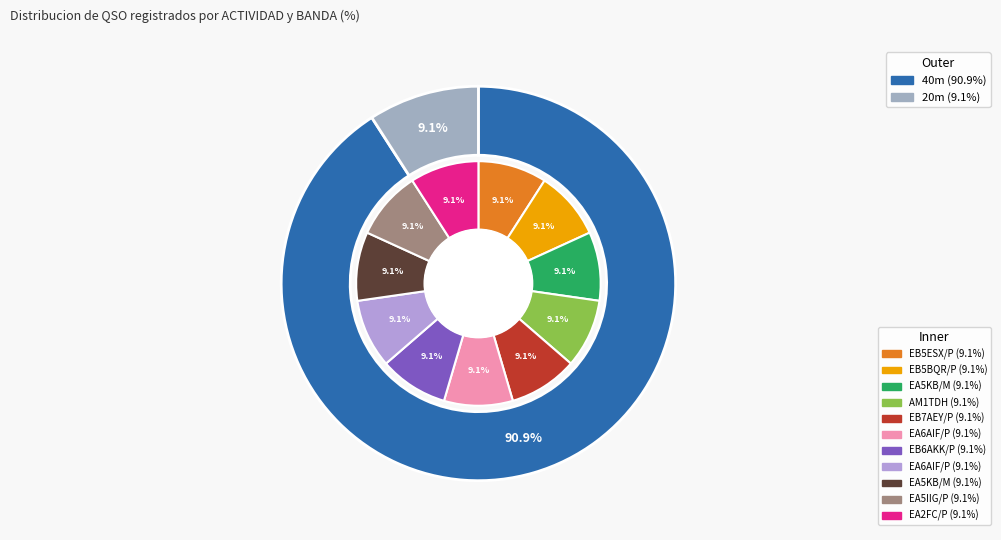

Is the sum of EB5ESX/P and EA6AIF/P greater than half?

No